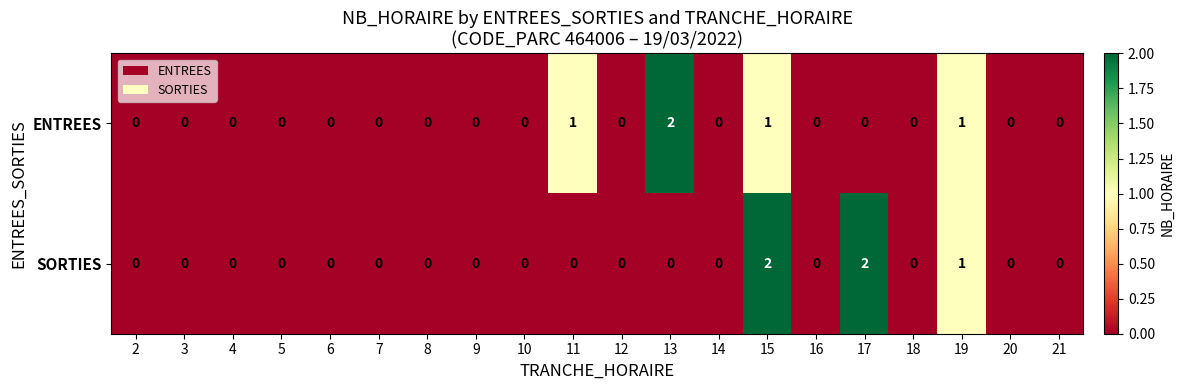

At which category is the sum across all series the highest?

15